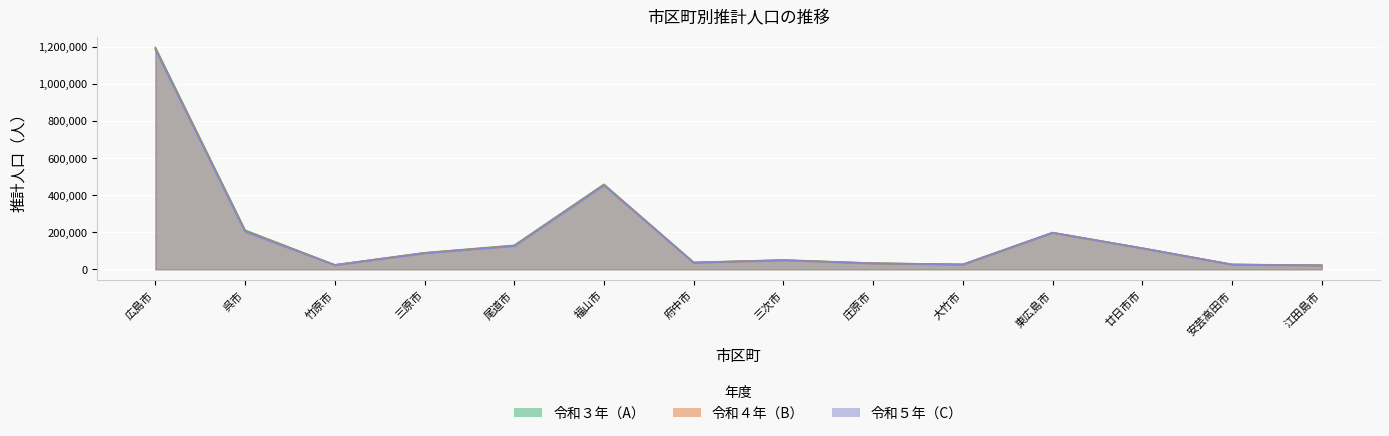

What is the approximate value of 令和５年（C） at 東広島市, to the nearest 50?

197900